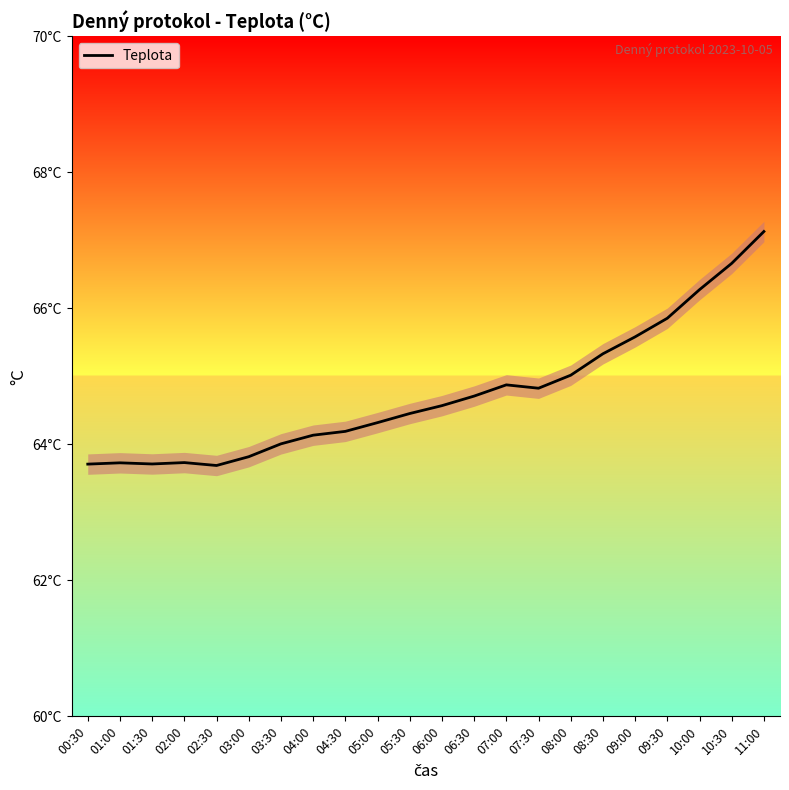

How many points are higher than both their immediate neighbors (excluding endpoints)?

3